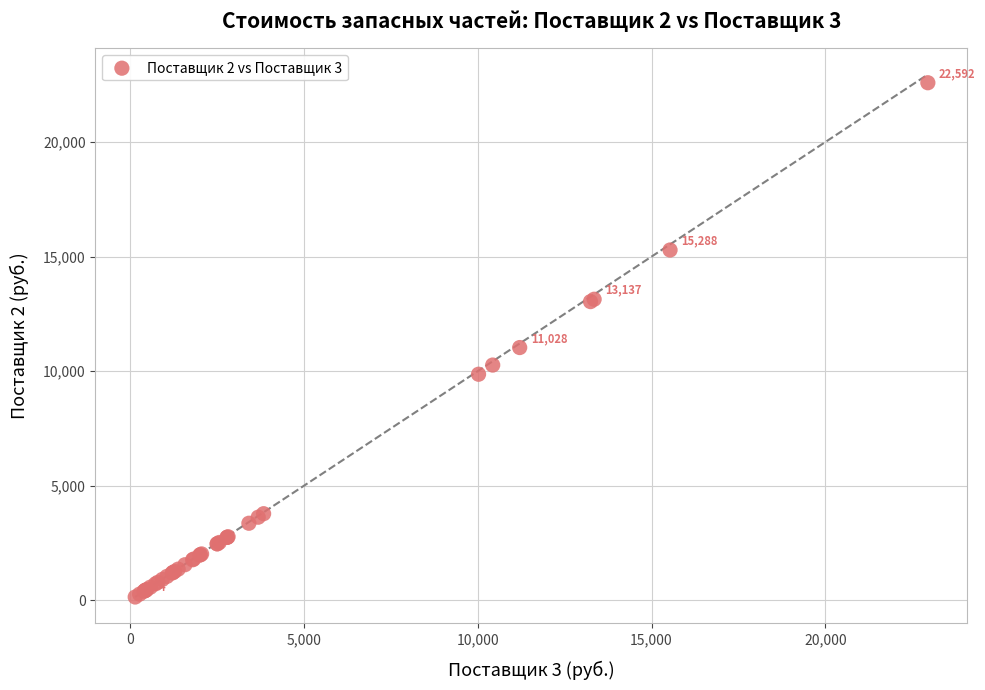

What Y value in the scatter plot is closest to 11363?

11027.7